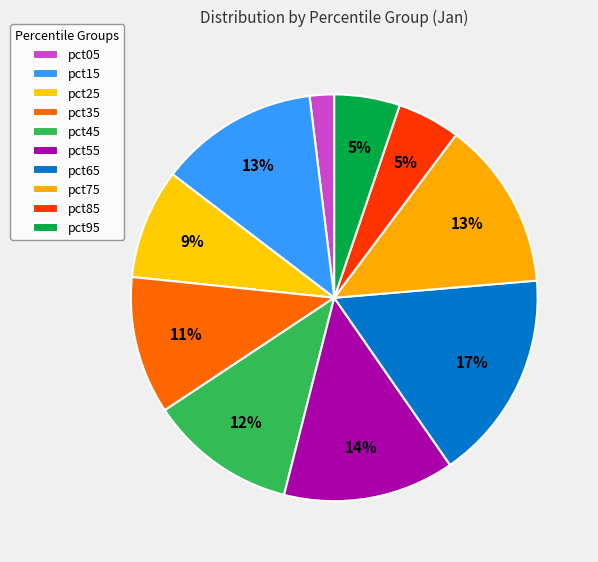

To the nearest percent, what is the average slice percentage?

10%